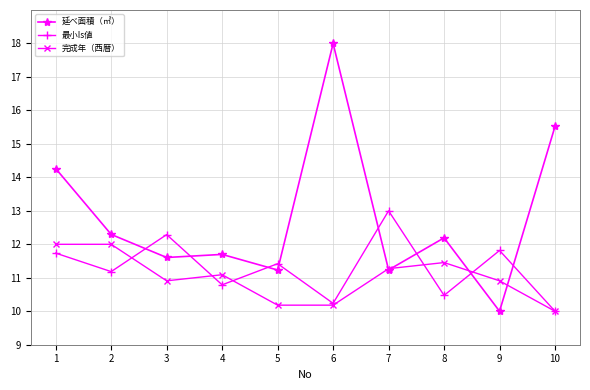

Which series has the largest range (max minus min)?

延べ面積（㎡）